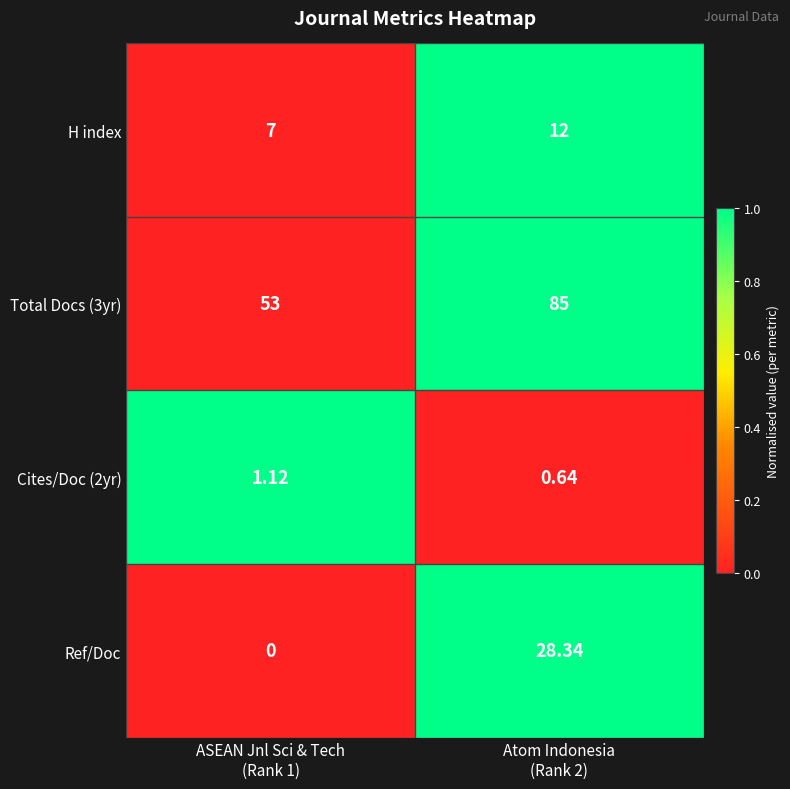

What is the difference between the highest and lowest values at ASEAN Jnl Sci & Tech
(Rank 1)?

53.0